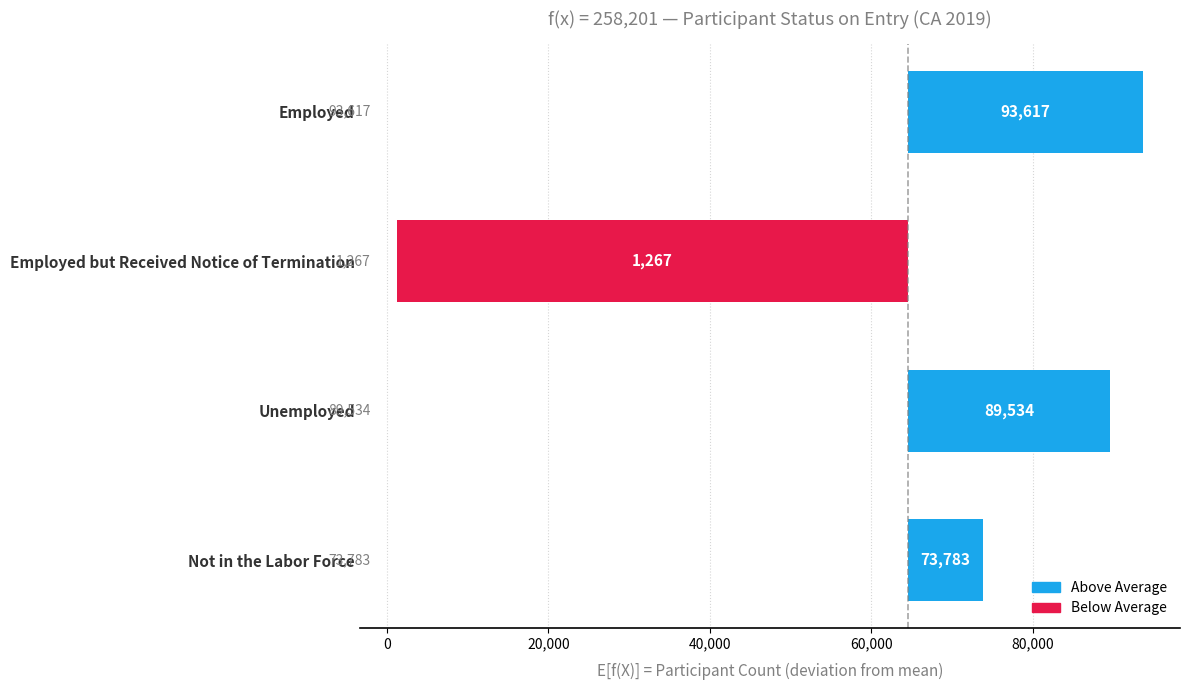

How many categories are shown in the chart?

4